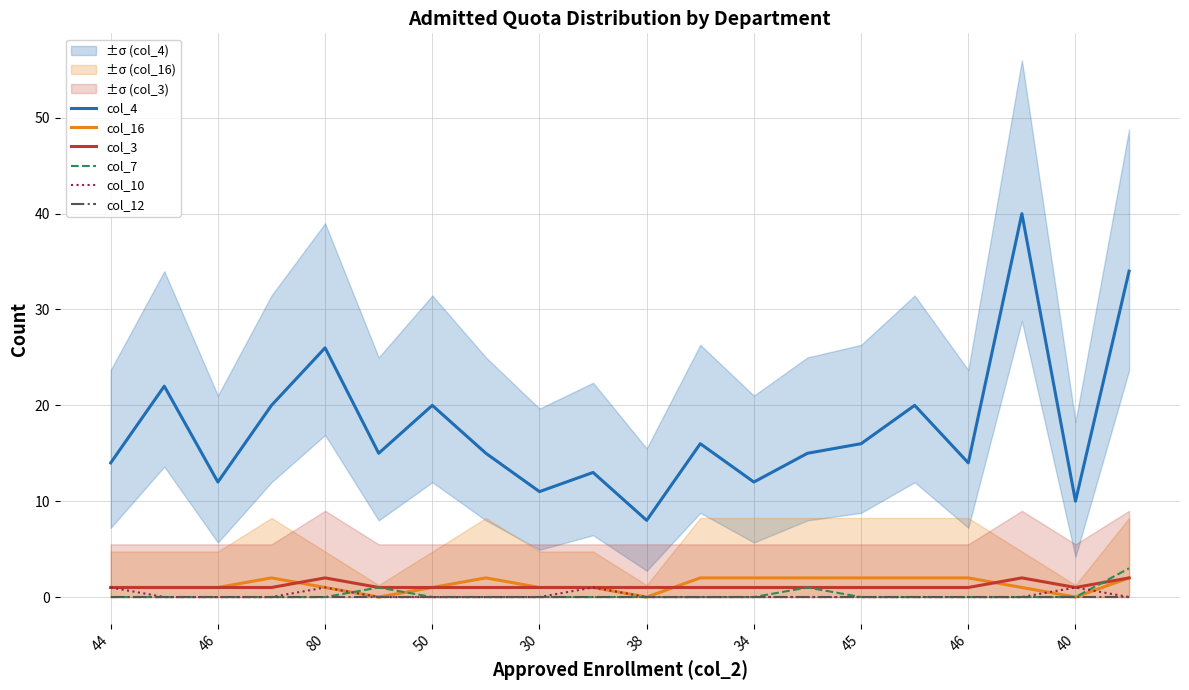

Where does the col_4 series first go above 15?

46